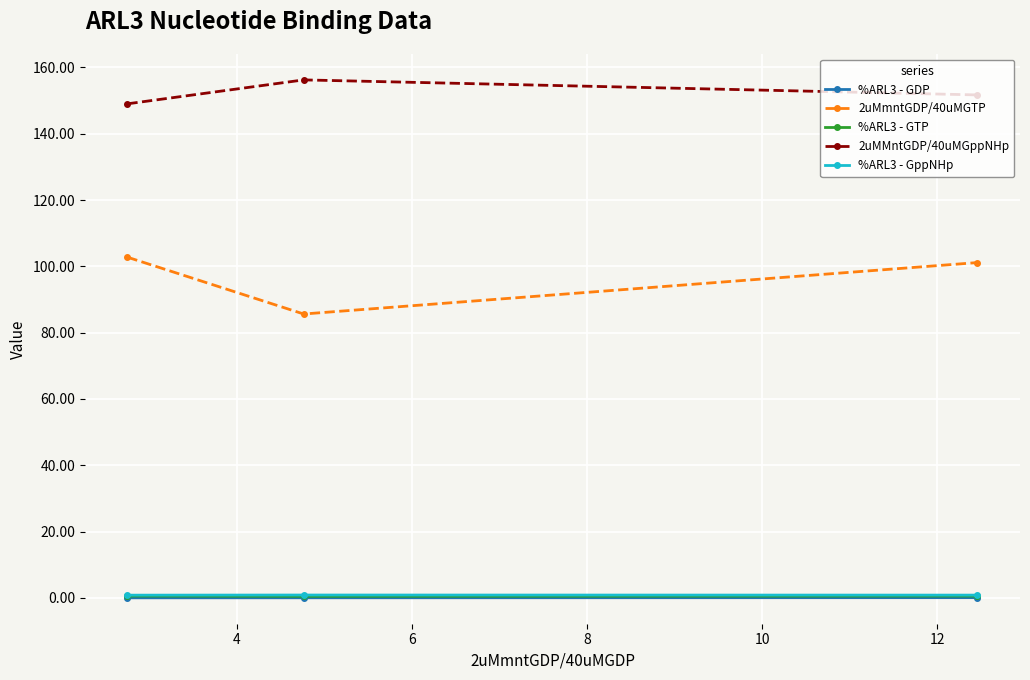

What are all the series names shown in the legend?

%ARL3 - GDP, 2uMmntGDP/40uMGTP, %ARL3 - GTP, 2uMMntGDP/40uMGppNHp, %ARL3 - GppNHp